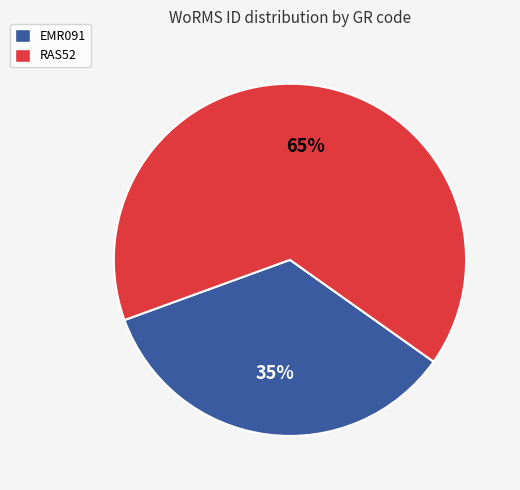

Which category has the smallest portion of the pie?

EMR091